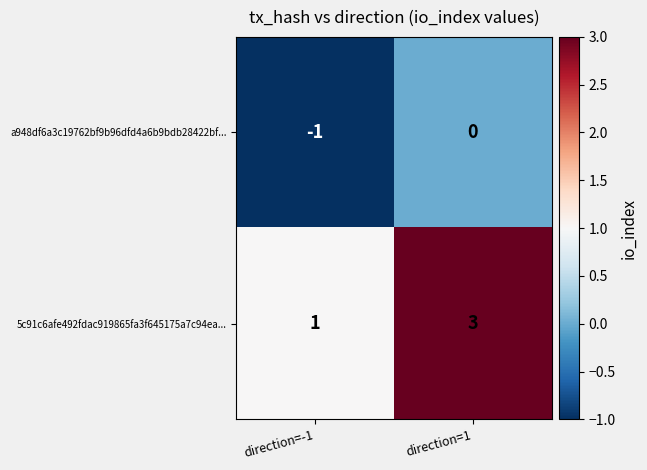

At direction=1, list the series in order from largest to smallest.

5c91c6afe492fdac919865fa3f645175a7c94ea..., a948df6a3c19762bf9b96dfd4a6b9bdb28422bf...